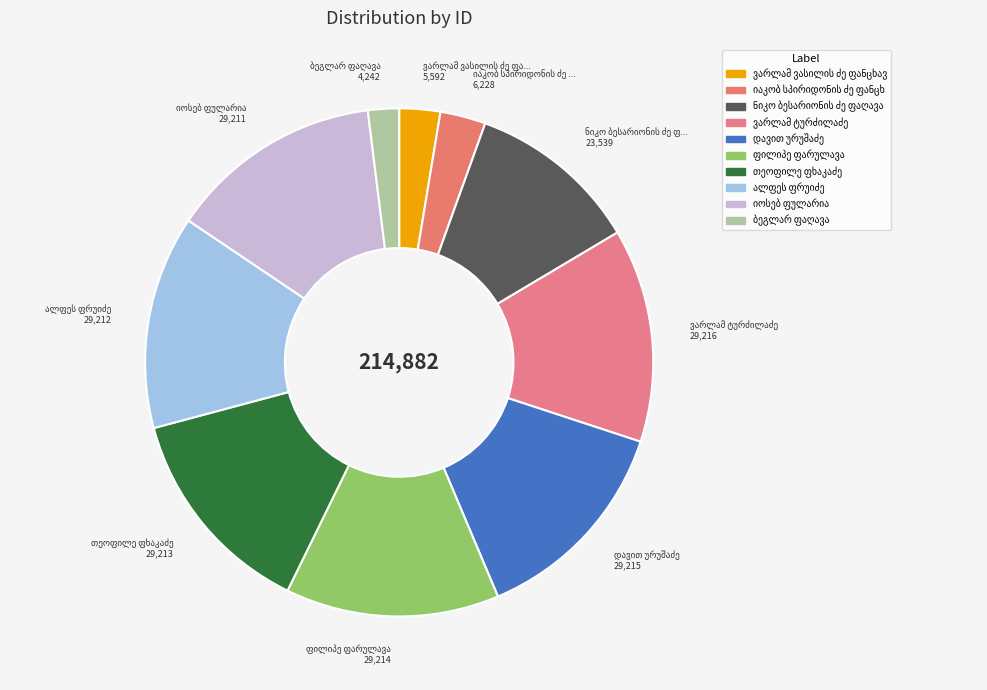

How many slices are in this pie chart?

10